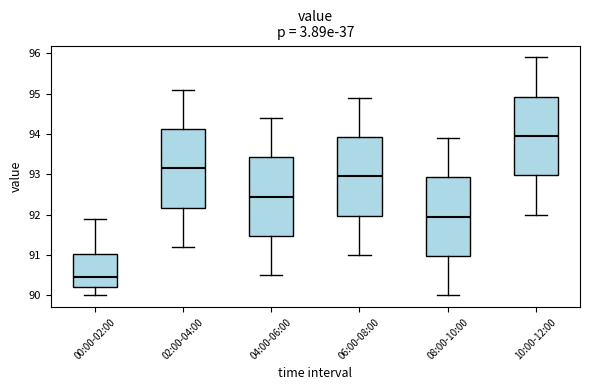

Reading left to right, transcribe this box plot: for each box, give where its median line is, the range the box spans, and where its two whiskers end, as read against the y-axis. The values are not printed on the chart, so give them approximately, as read against the axis.

00:00-02:00: median 90.5, box 90.2 to 91.0, whiskers 90.0 to 91.9
02:00-04:00: median 93.2, box 92.2 to 94.1, whiskers 91.2 to 95.1
04:00-06:00: median 92.5, box 91.5 to 93.4, whiskers 90.5 to 94.4
06:00-08:00: median 93.0, box 92.0 to 93.9, whiskers 91.0 to 94.9
08:00-10:00: median 92.0, box 91.0 to 92.9, whiskers 90.0 to 93.9
10:00-12:00: median 94.0, box 93.0 to 94.9, whiskers 92.0 to 95.9